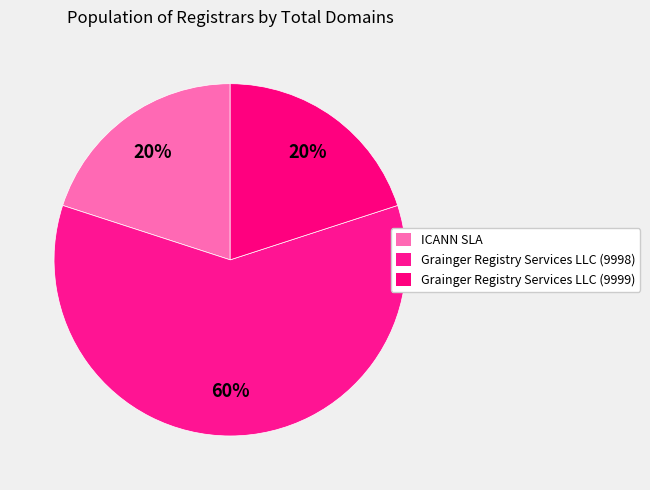

Count the number of slices in the pie.

3